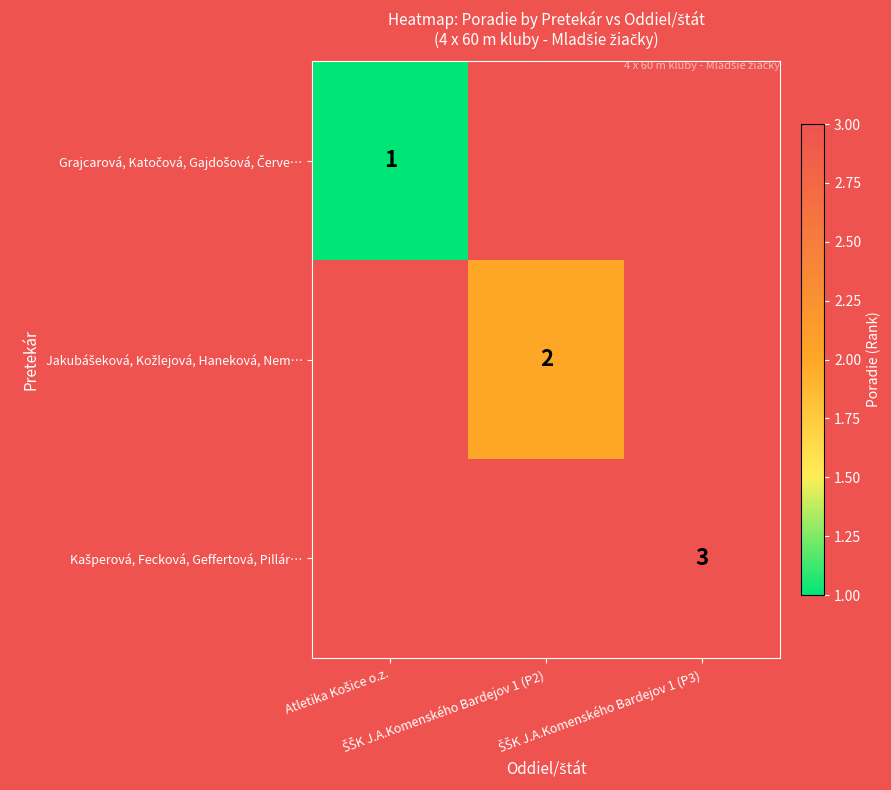

What is the minimum value shown in the chart?

1.0